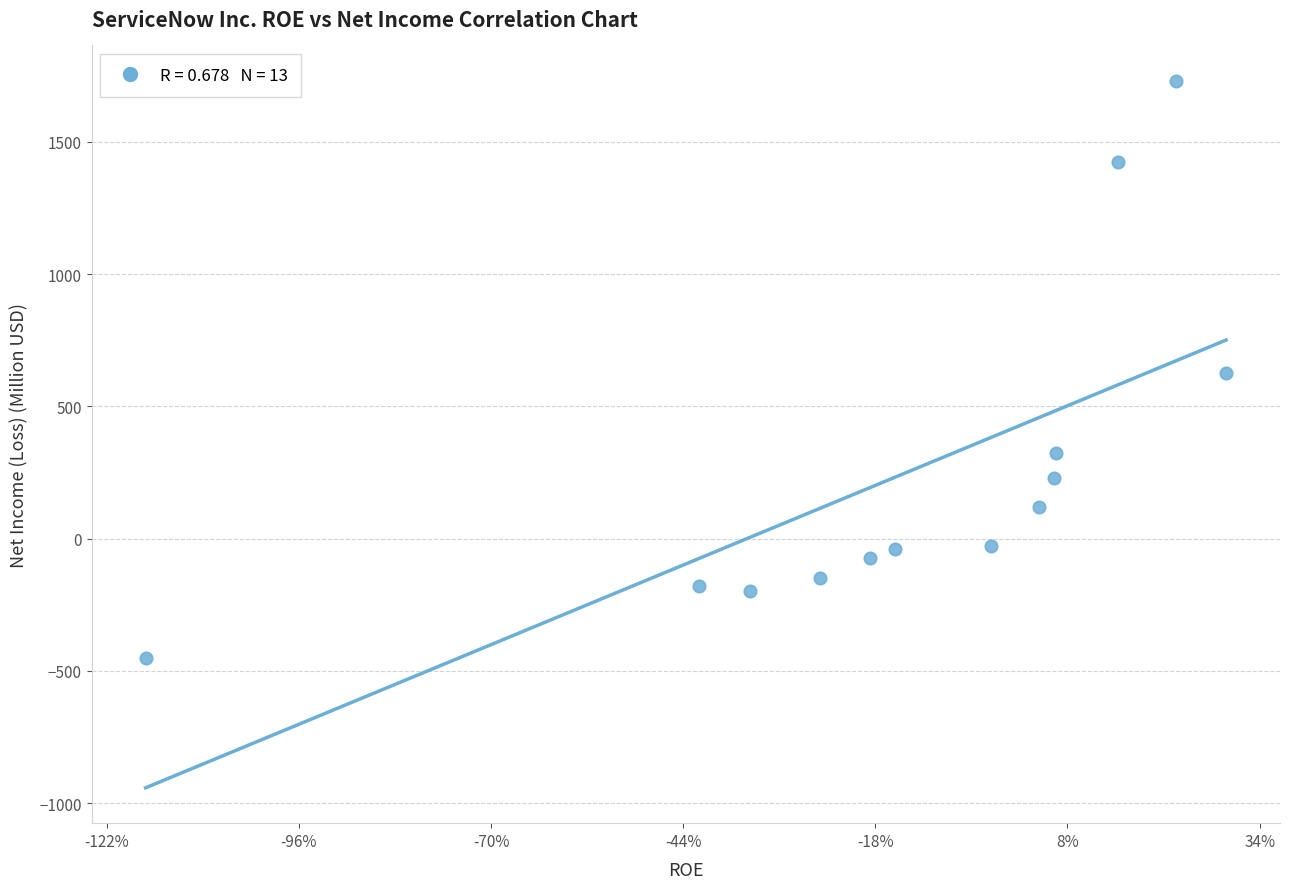

What is the range of Y values (max minus min)?

2183